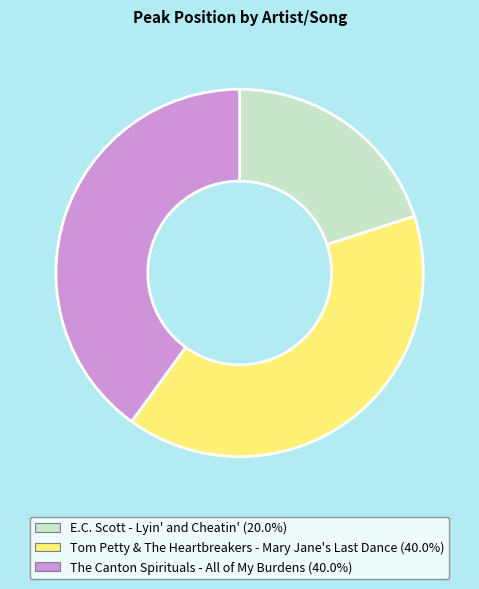

Which category has the smallest portion of the pie?

E.C. Scott - Lyin' and Cheatin'